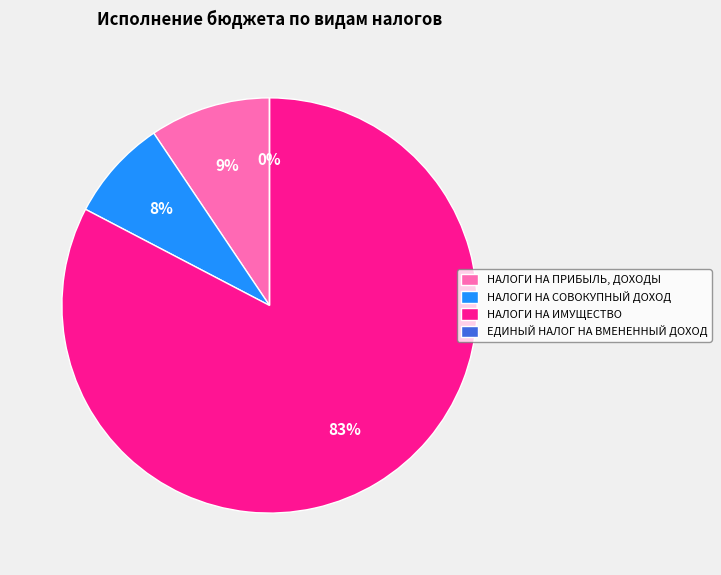

Rank the categories by value from lowest to highest.

ЕДИНЫЙ НАЛОГ НА ВМЕНЕННЫЙ ДОХОД, НАЛОГИ НА СОВОКУПНЫЙ ДОХОД, НАЛОГИ НА ПРИБЫЛЬ, ДОХОДЫ, НАЛОГИ НА ИМУЩЕСТВО